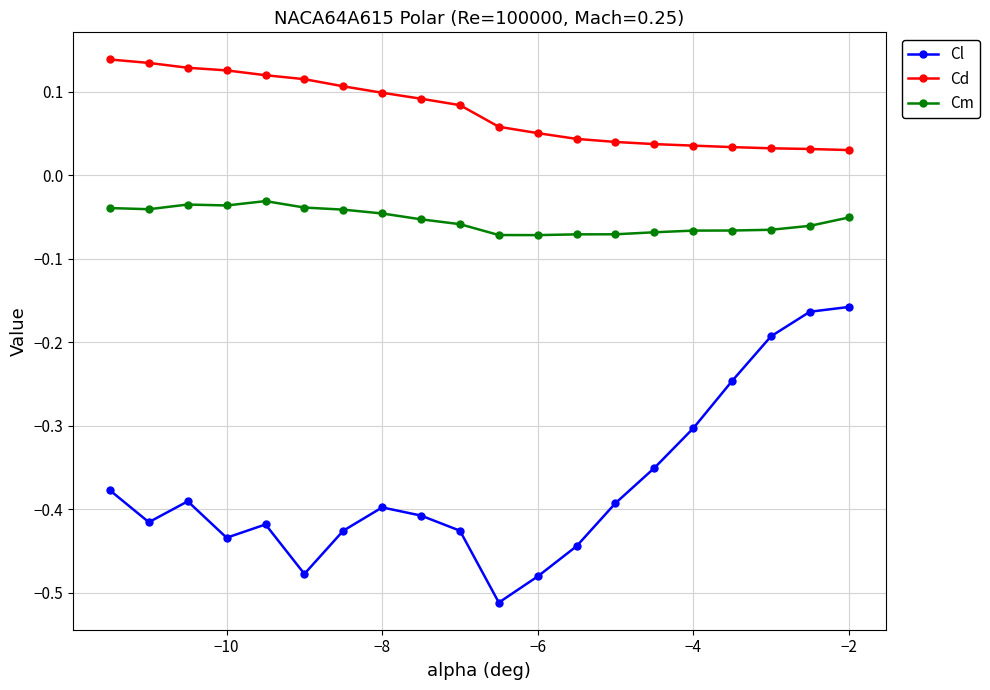

At how many categories does at least one series exceed 0?

20